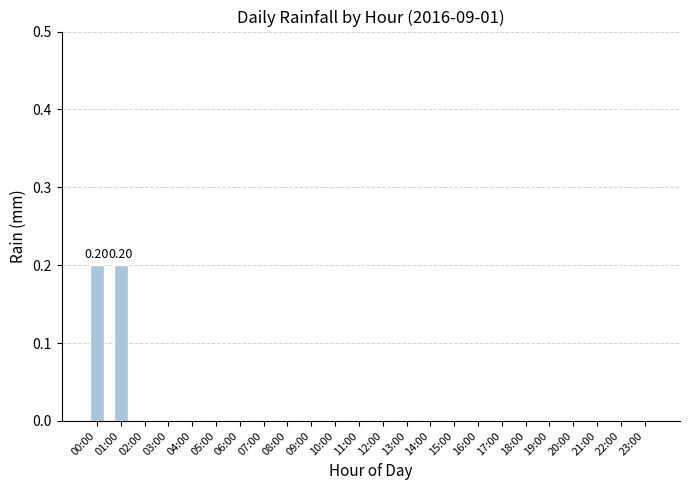

What is the sum of all values?

0.4